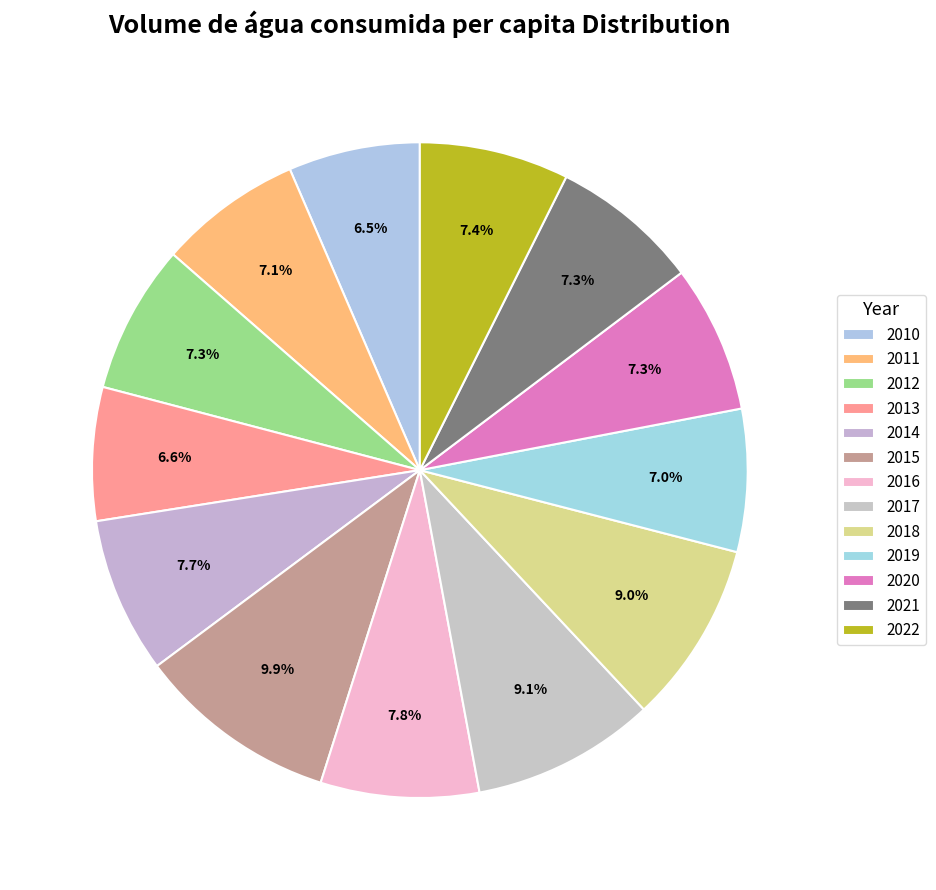

Between 2014 and 2021, which is larger?

2014